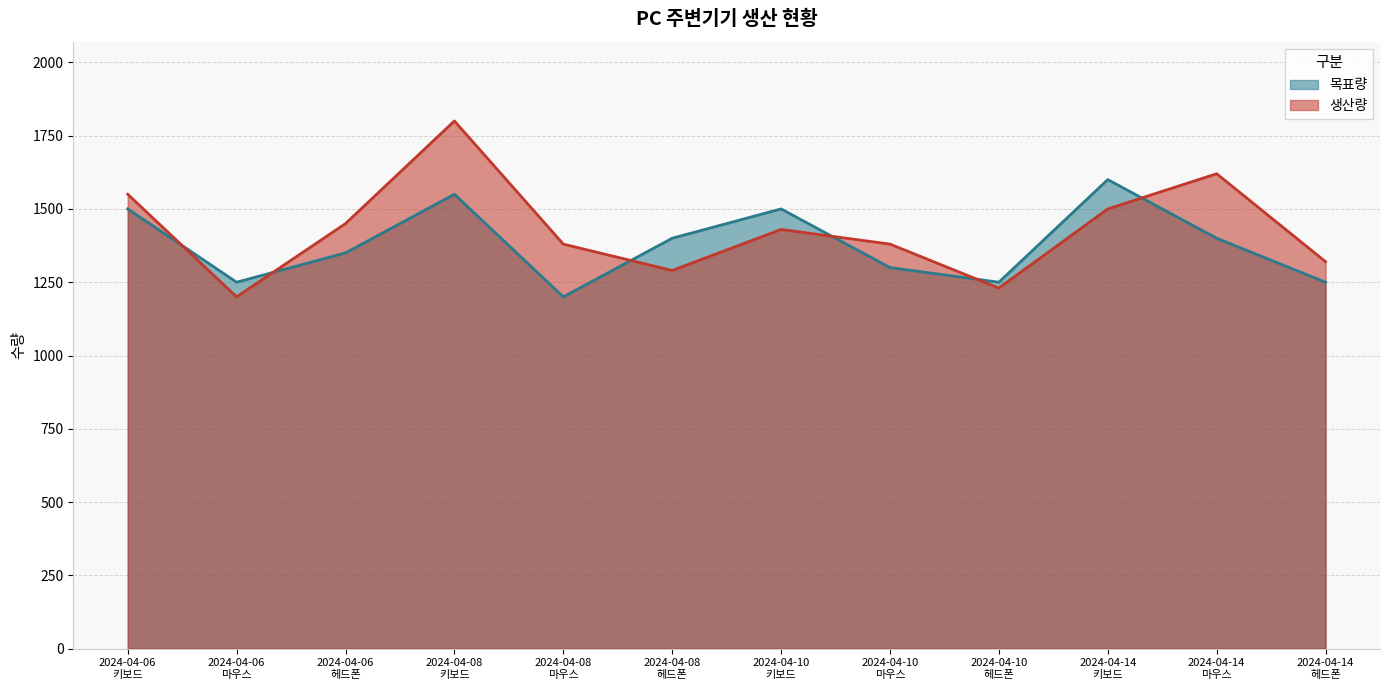

Where is 목표량 nearest to the value 1400?

2024-04-08
헤드폰